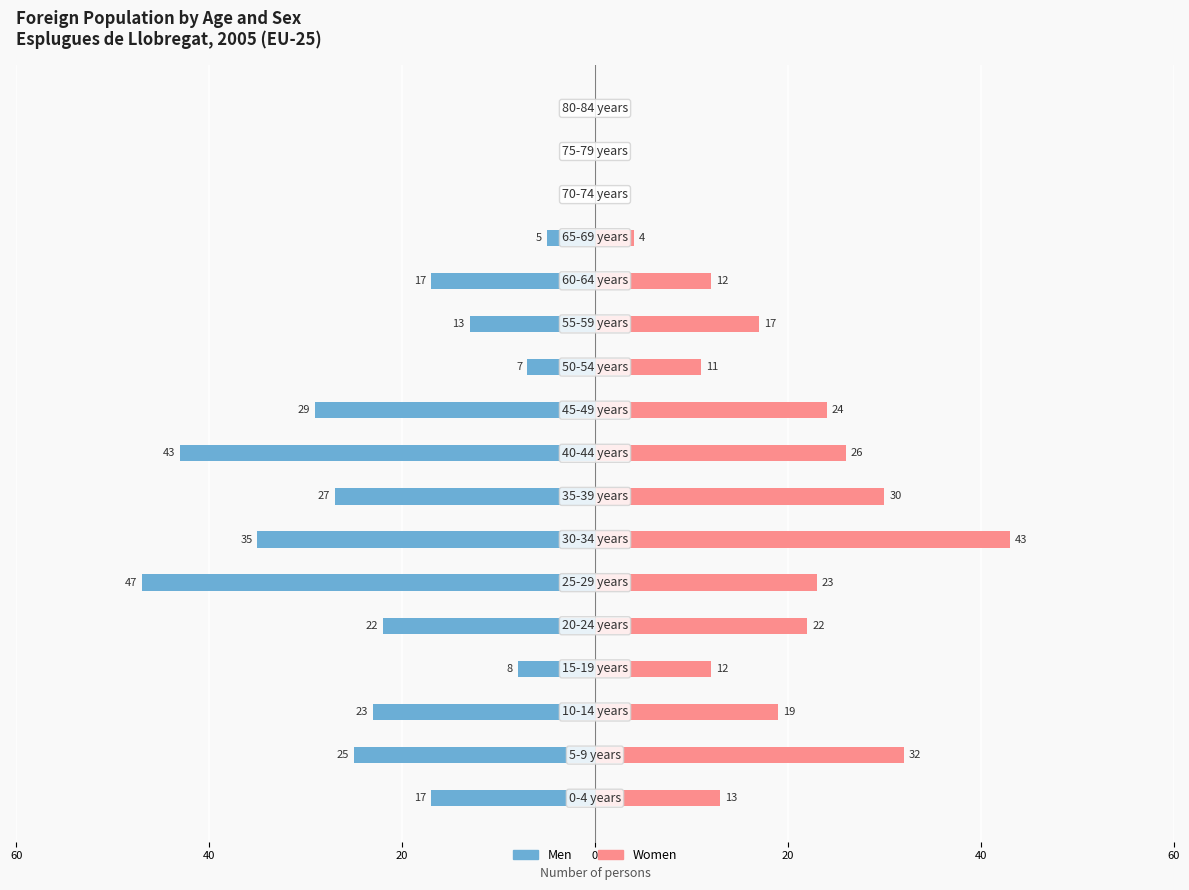

Which series changed the most between 60 and 11?

Women